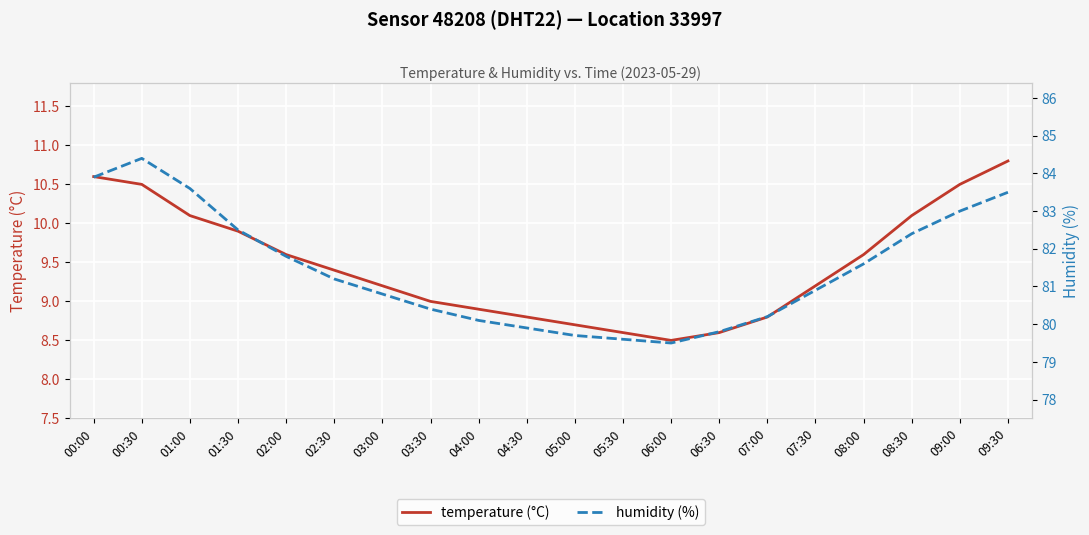

True or false: temperature (°C) and humidity (%) cross at least once.

False